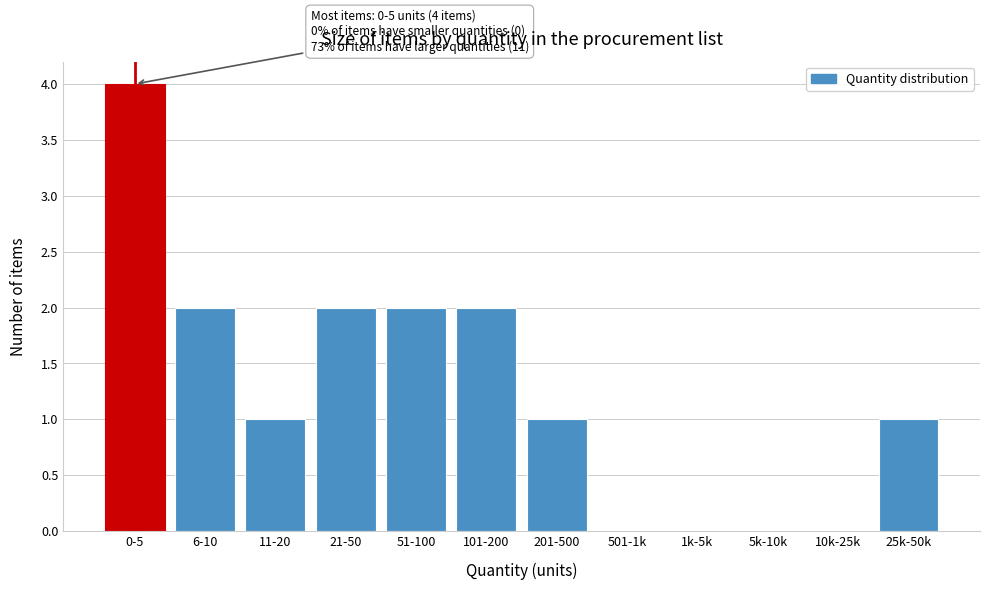

What is the sum of the values at 6-10 and 101-200?

4